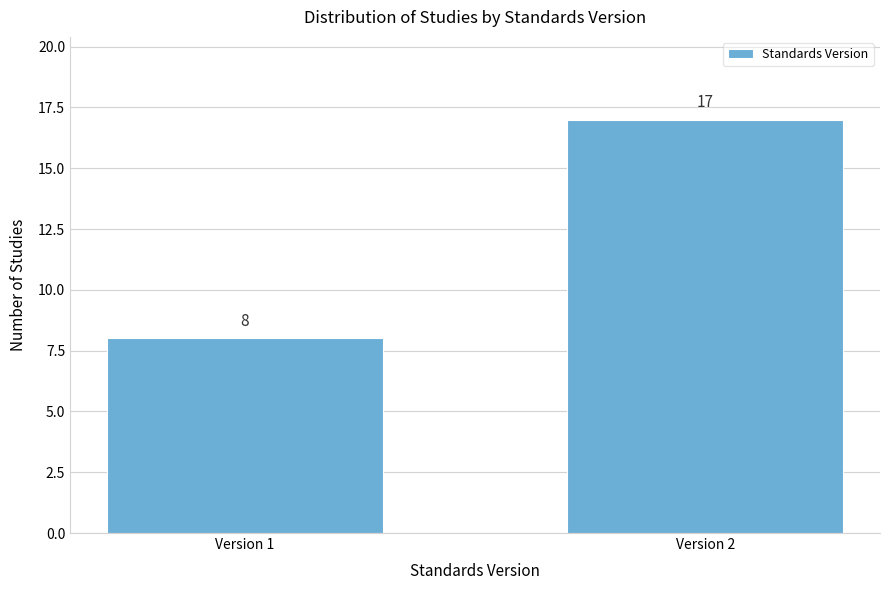

Reading left to right, transcribe all the data shown in this chart.

8	17